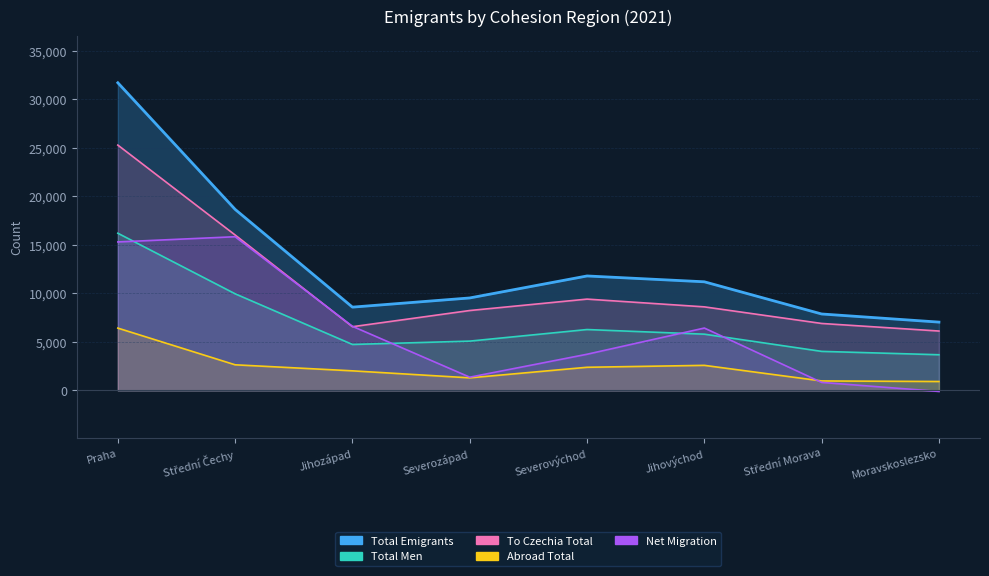

What is the difference between the To Czechia Total values at Severovýchod and Jihozápad?

2844